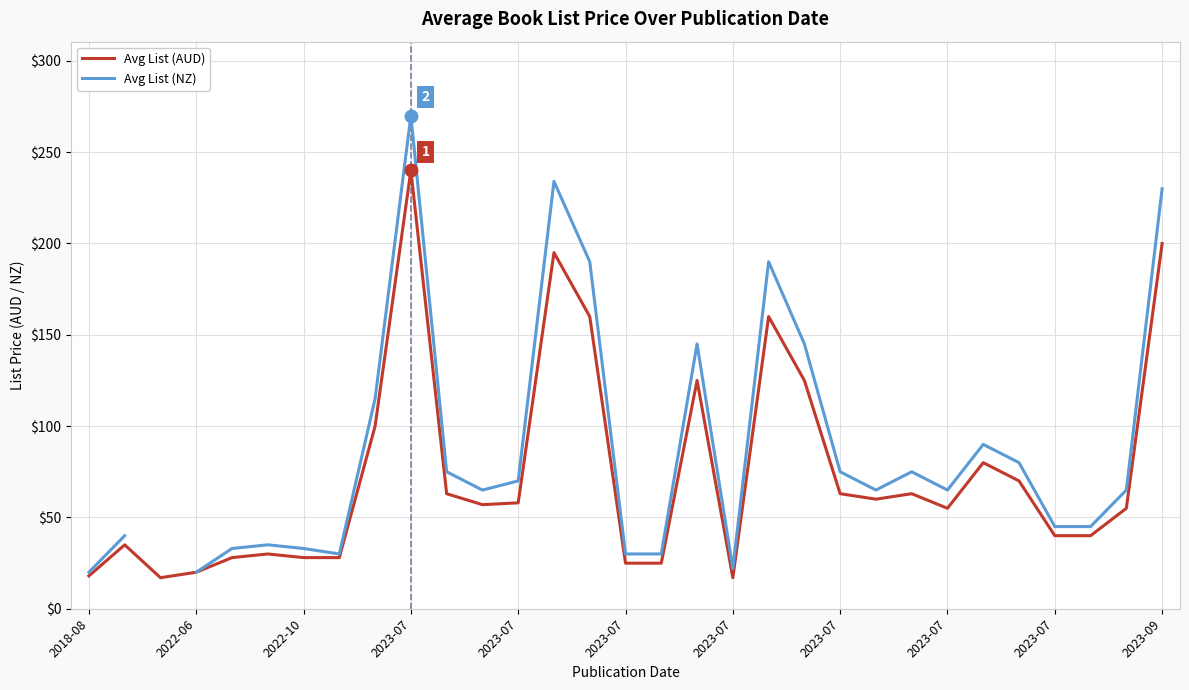

Where does the Avg List (AUD) series first go above 56?

2023-07